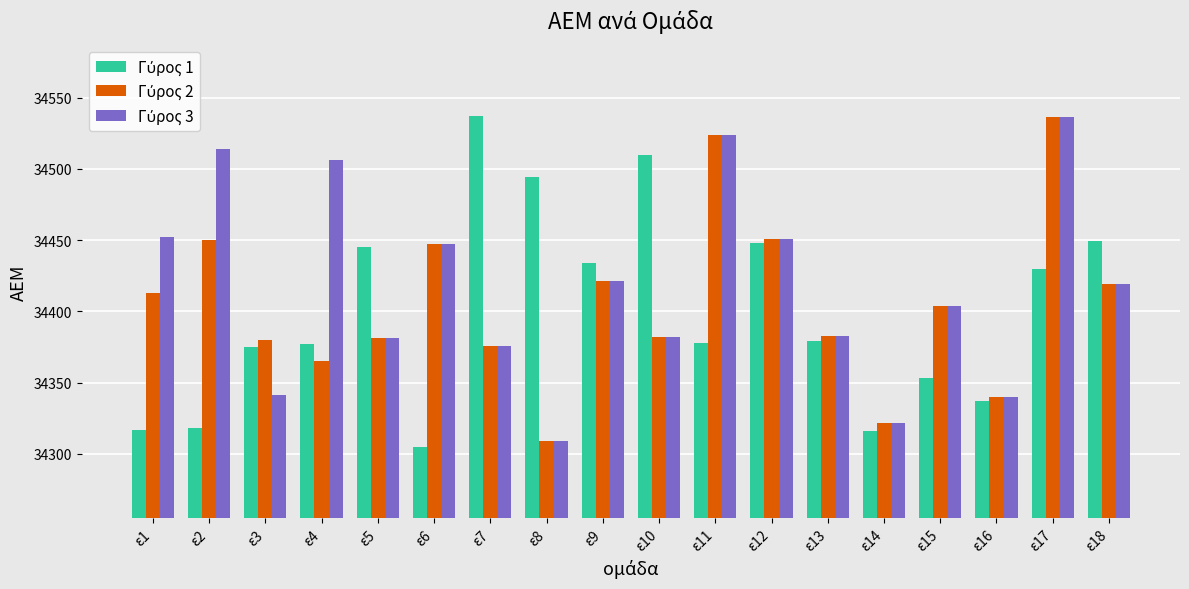

How many distinct data groups are displayed?

3